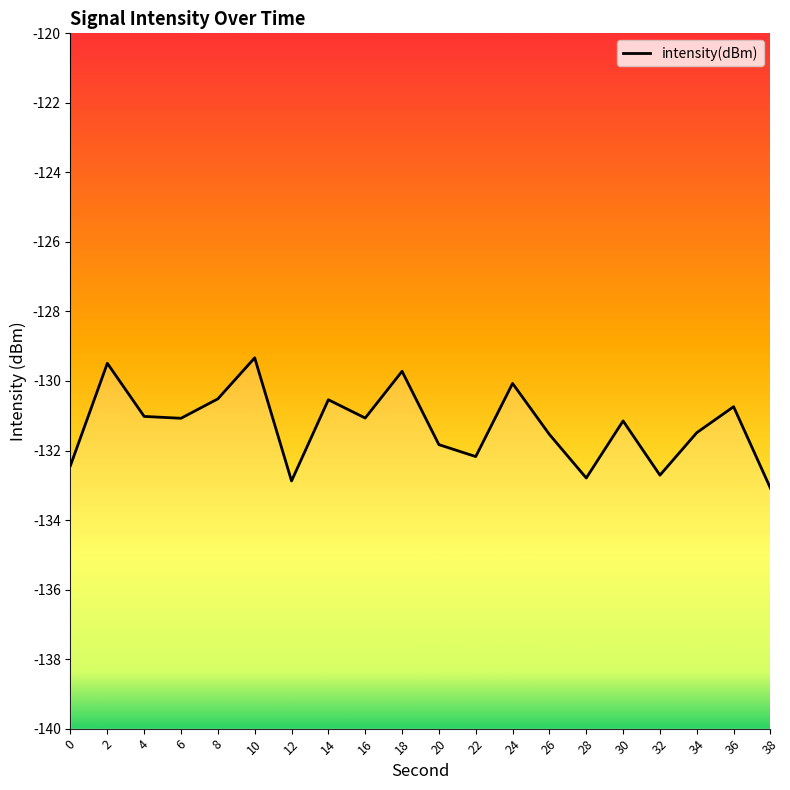

What is the sum of the values at 6 and 36?

-261.8